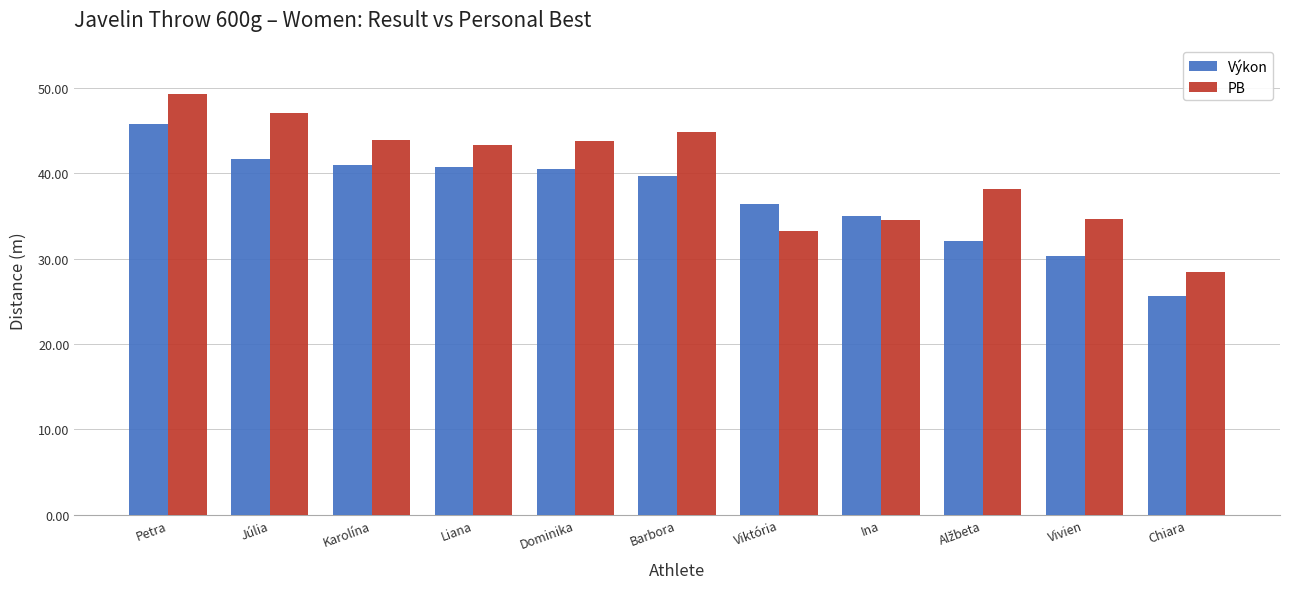

How many distinct data groups are displayed?

2